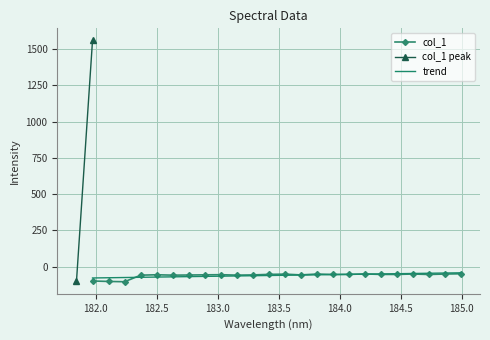

How many categories are shown in the chart?

25